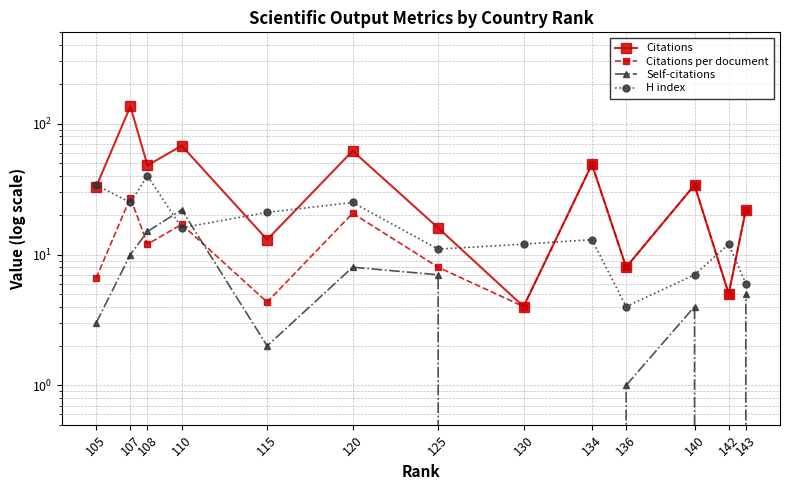

Reading right to left, list all the values displayed in this chart.

Citations: 143=22.0	142=5.0	140=34.0	136=8.0	134=49.0	130=4.0	125=16.0	120=62.0	115=13.0	110=68.0	108=48.0	107=136.0	105=33.0
Citations per document: 143=22.0	142=5.0	140=34.0	136=8.0	134=49.0	130=4.0	125=8.0	120=20.7	115=4.3	110=17.0	108=12.0	107=27.2	105=6.6
Self-citations: 143=5.0	142=0.0	140=4.0	136=1.0	134=0.0	130=0.0	125=7.0	120=8.0	115=2.0	110=22.0	108=15.0	107=10.0	105=3.0
H index: 143=6.0	142=12.0	140=7.0	136=4.0	134=13.0	130=12.0	125=11.0	120=25.0	115=21.0	110=16.0	108=40.0	107=25.0	105=34.0